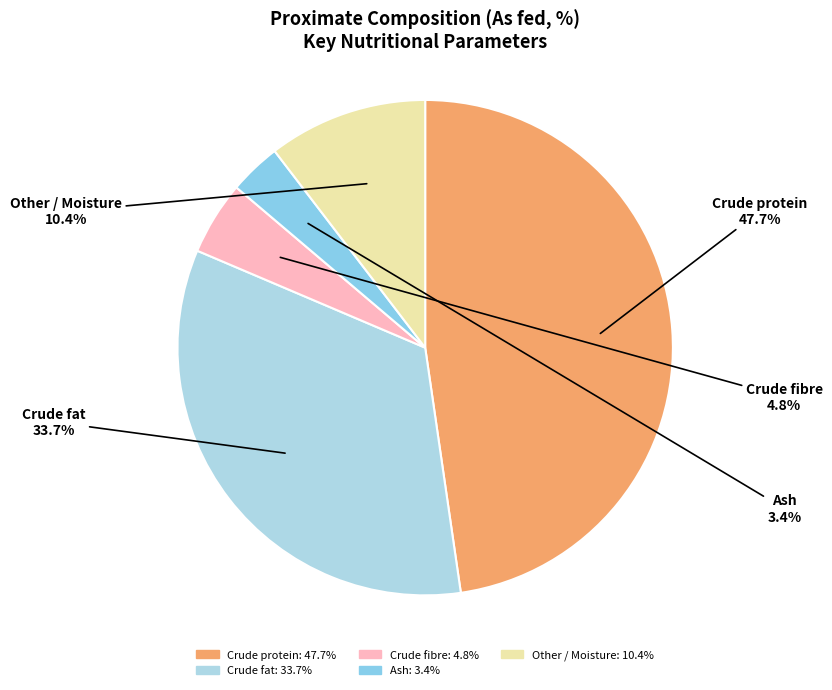

How many slices are in this pie chart?

5